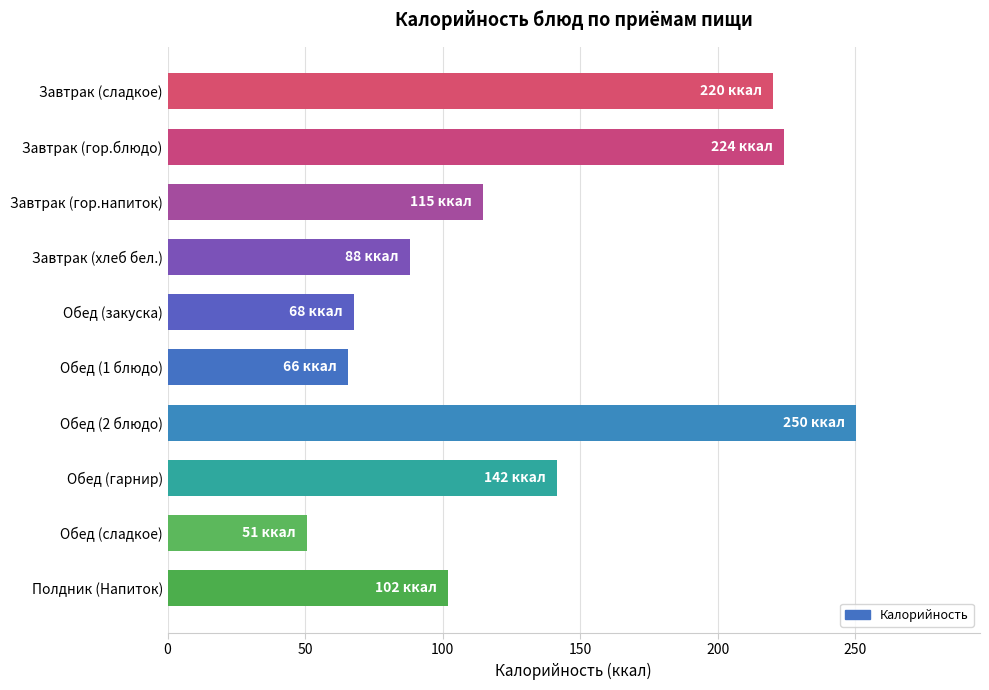

Reading top to bottom, extract all data points from this chart.

Завтрак (сладкое)=220.0	Завтрак (гор.блюдо)=224.2	Завтрак (гор.напиток)=114.7	Завтрак (хлеб бел.)=88.0	Обед (закуска)=67.8	Обед (1 блюдо)=65.7	Обед (2 блюдо)=250.3	Обед (гарнир)=141.6	Обед (сладкое)=50.8	Полдник (Напиток)=102.0